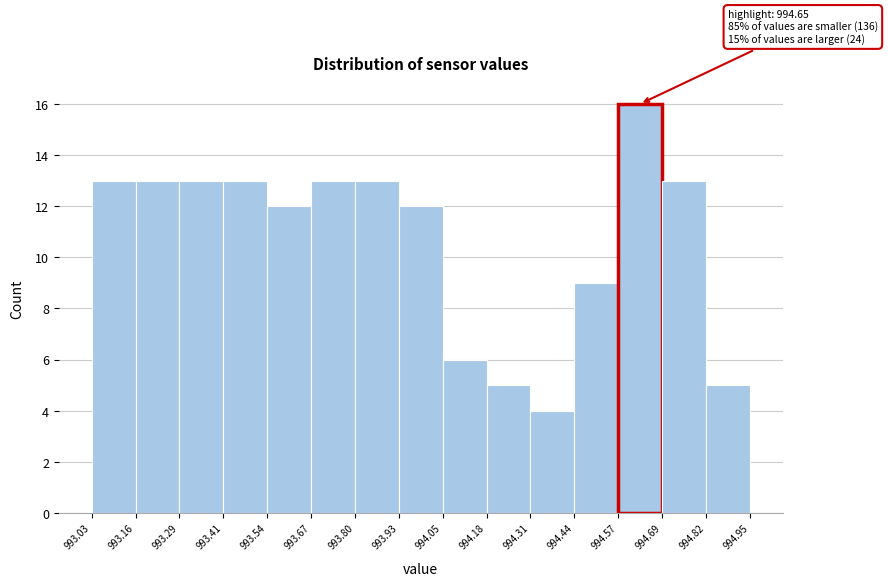

Which range on the x-axis has the tallest bar?

994.57 to 994.69